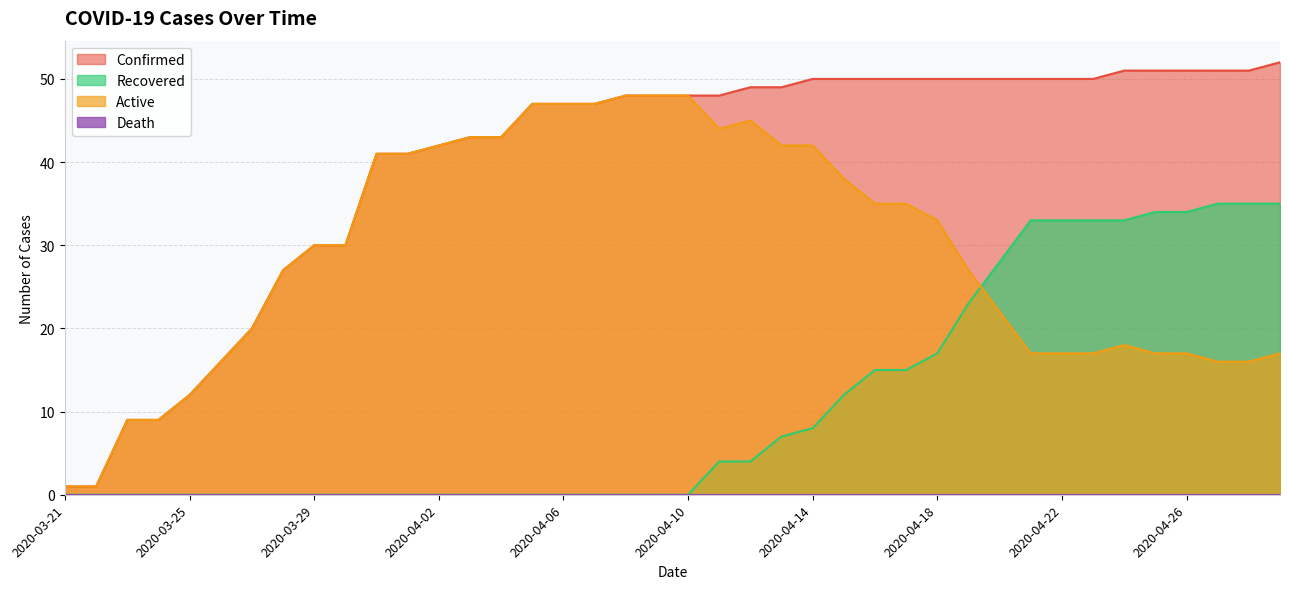

Reading left to right, extract all data points from this chart.

Confirmed: 1	1	9	9	12	16	20	27	30	30	41	41	42	43	43	47	47	47	48	48	48	48	49	49	50	50	50	50	50	50	50	50	50	50	51	51	51	51	51	52
Active: 1	1	9	9	12	16	20	27	30	30	41	41	42	43	43	47	47	47	48	48	48	44	45	42	42	38	35	35	33	27	22	17	17	17	18	17	17	16	16	17
Recovered: 0	0	0	0	0	0	0	0	0	0	0	0	0	0	0	0	0	0	0	0	0	4	4	7	8	12	15	15	17	23	28	33	33	33	33	34	34	35	35	35